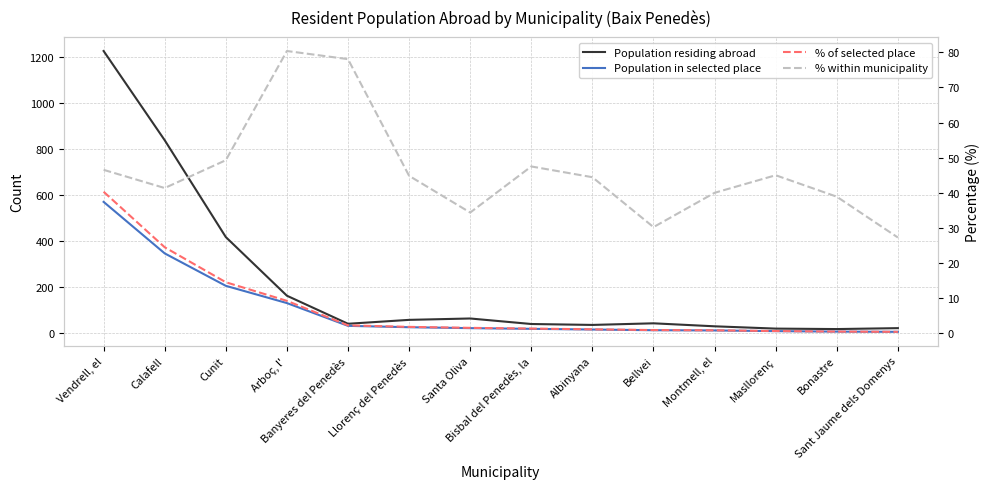

What are all the series names shown in the legend?

Population residing abroad, Population in selected place, % of selected place, % within municipality